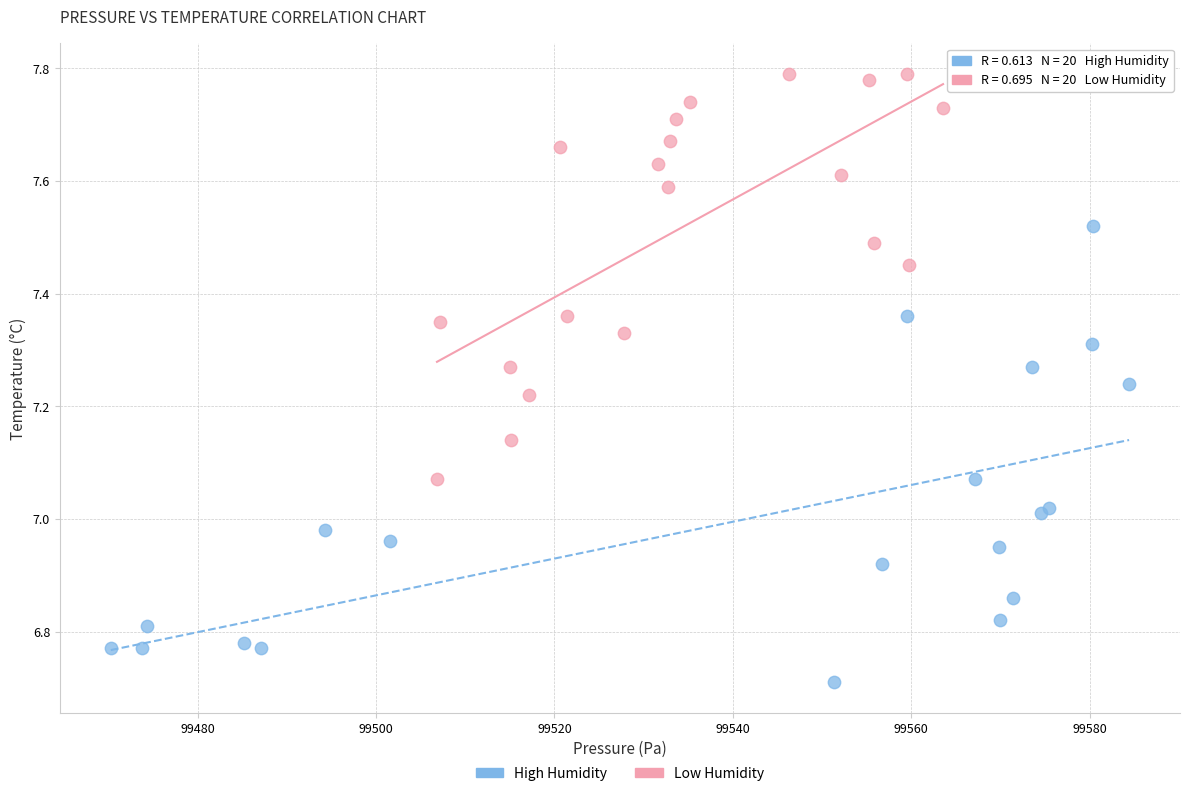

Which series has the largest Y range (max minus min)?

High Humidity